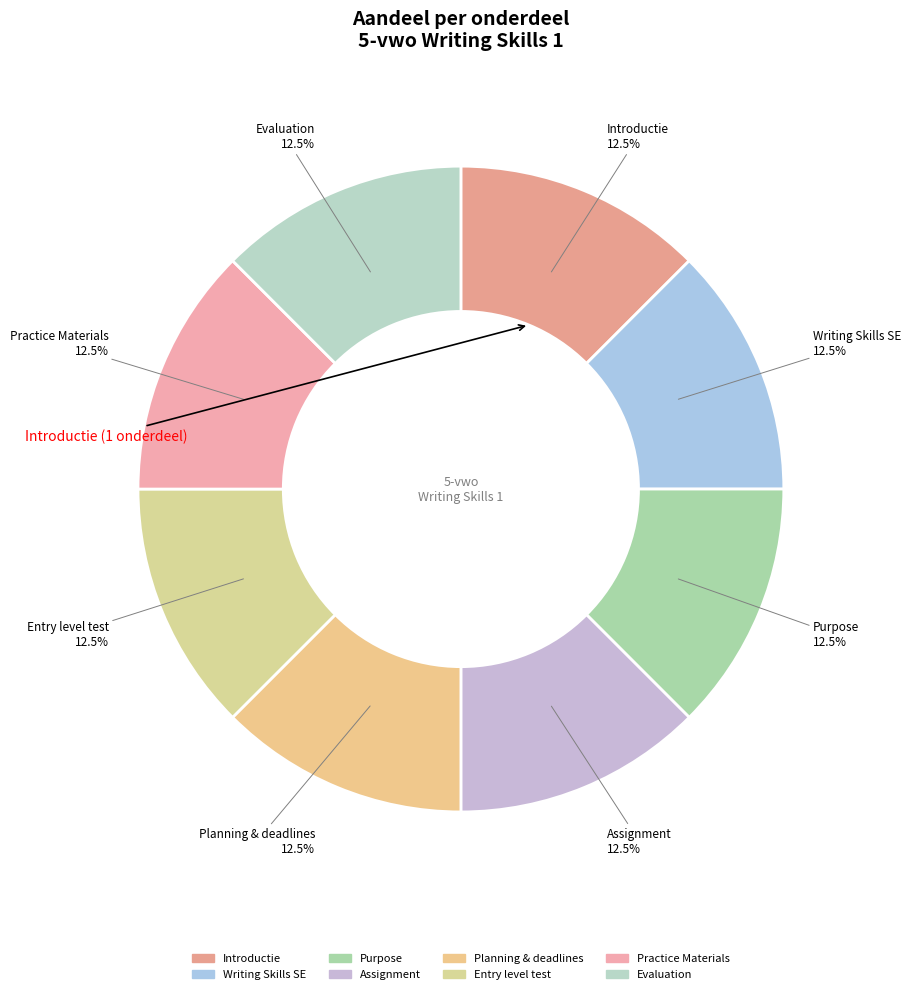

Combined, do Practice Materials and Evaluation account for over 50%?

No